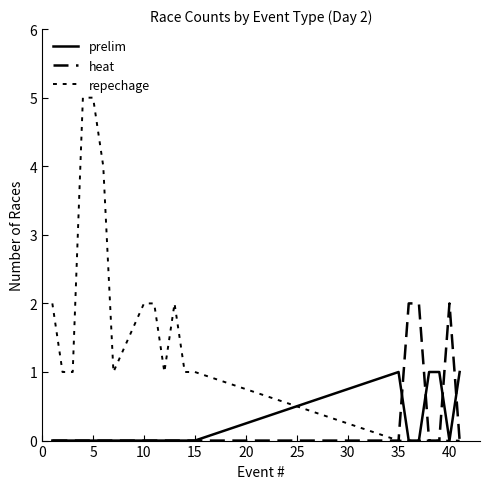

What is the average value of the repechage series?

1